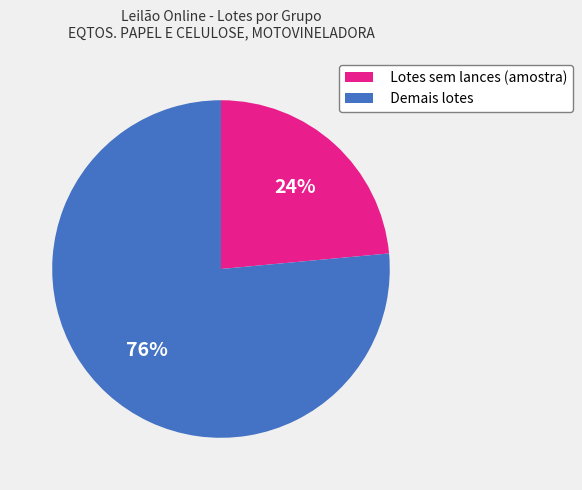

True or false: Demais lotes accounts for 76% of the total.

True